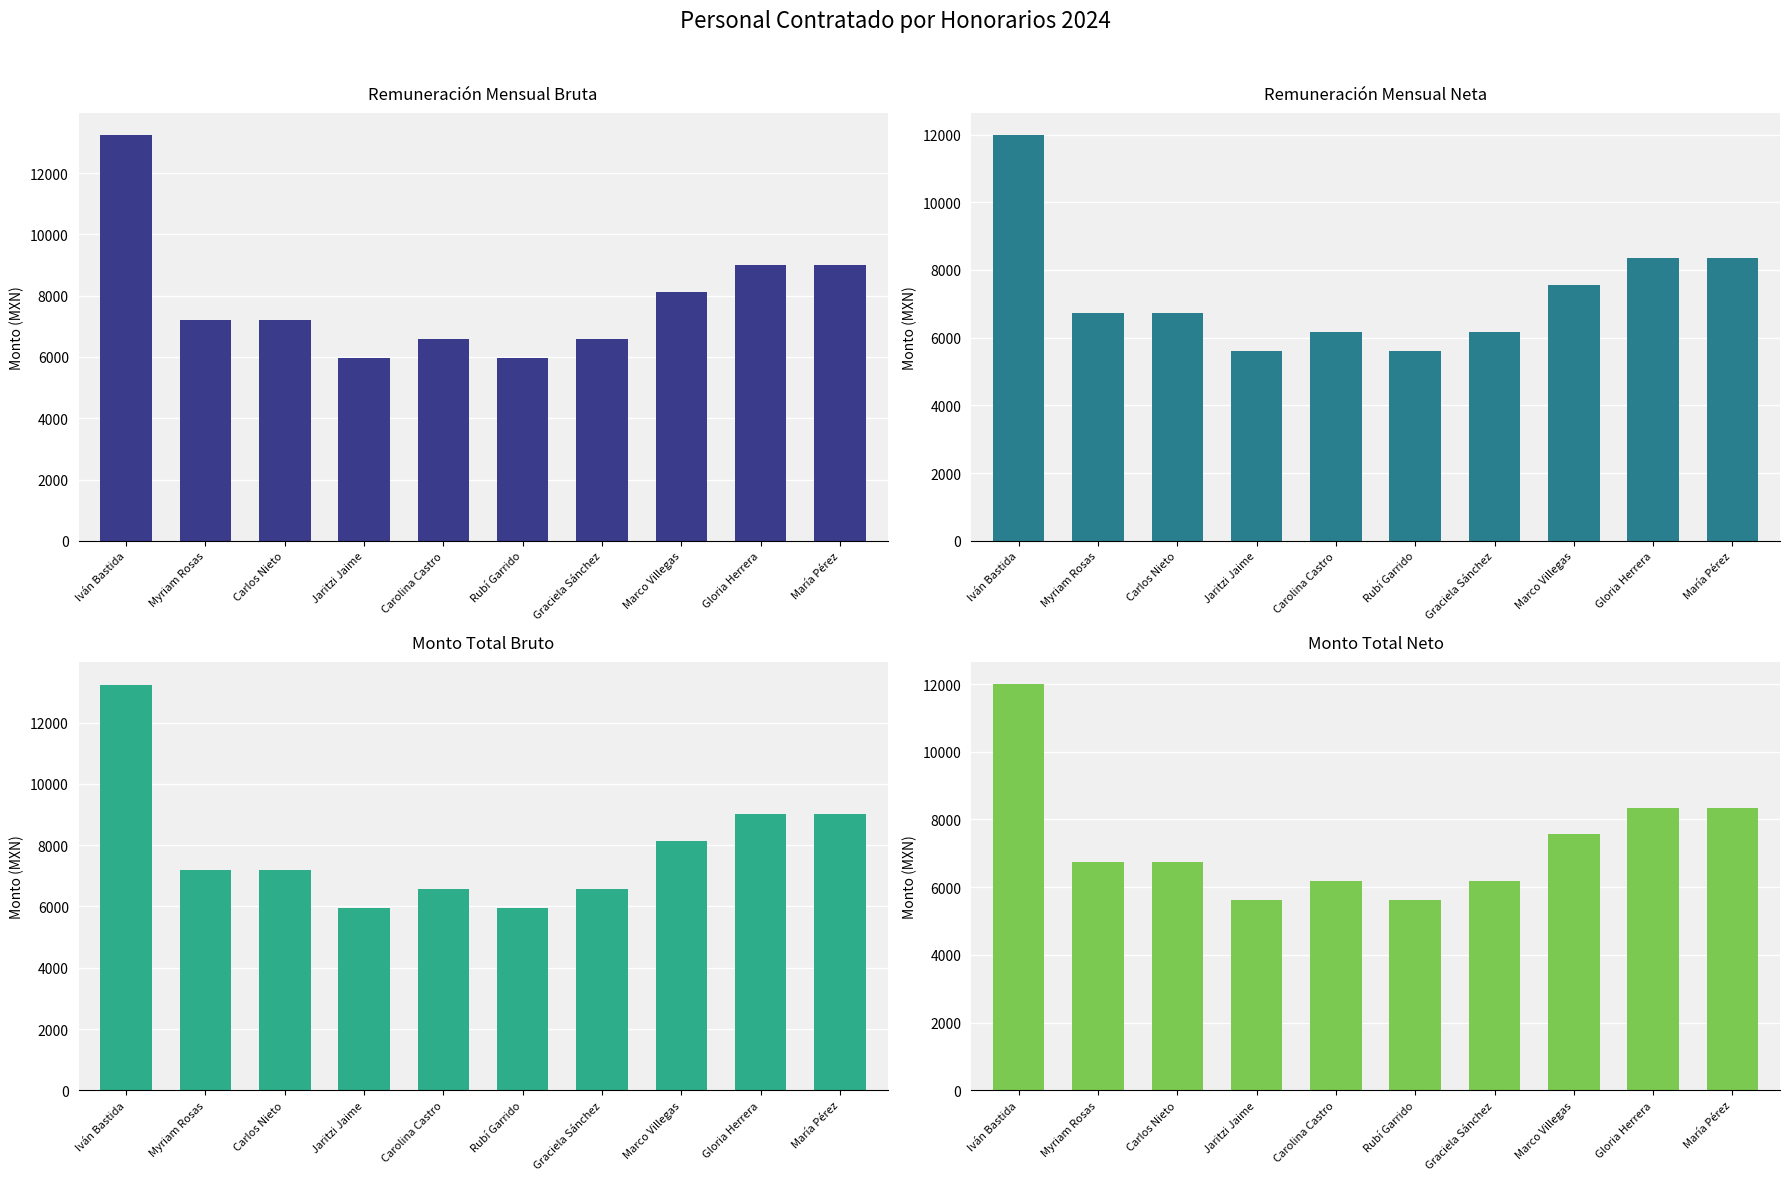

Is it true that Monto total neto equals 5612.0 at Jaritzi Jaime?

True